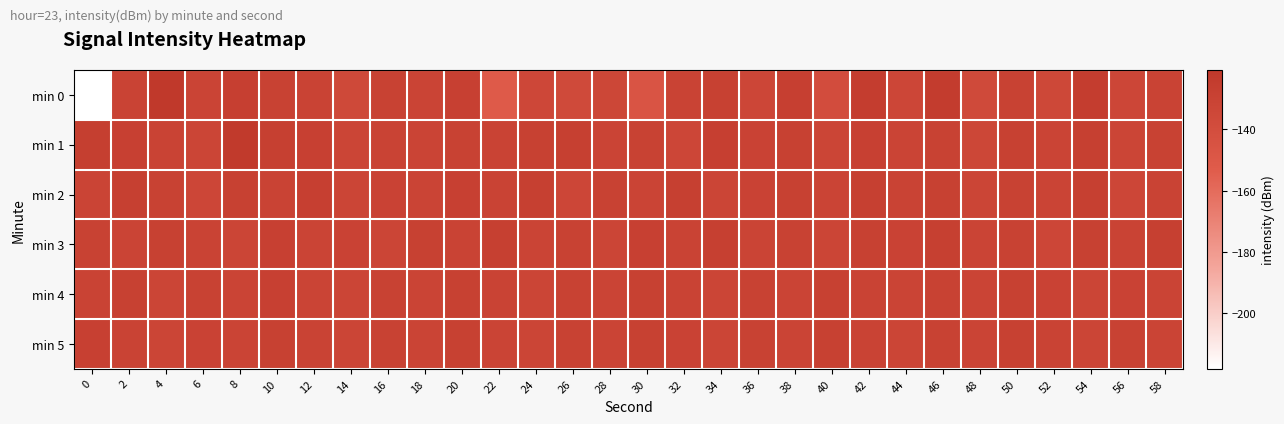

What is the difference between the highest and lowest values at 26?

9.3